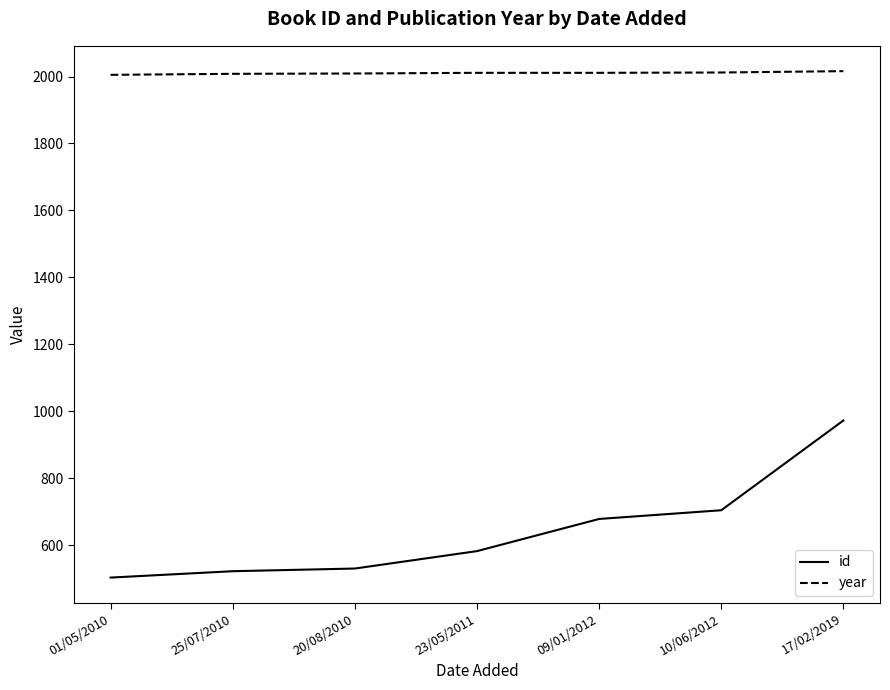

Which series has the largest total across all categories?

year